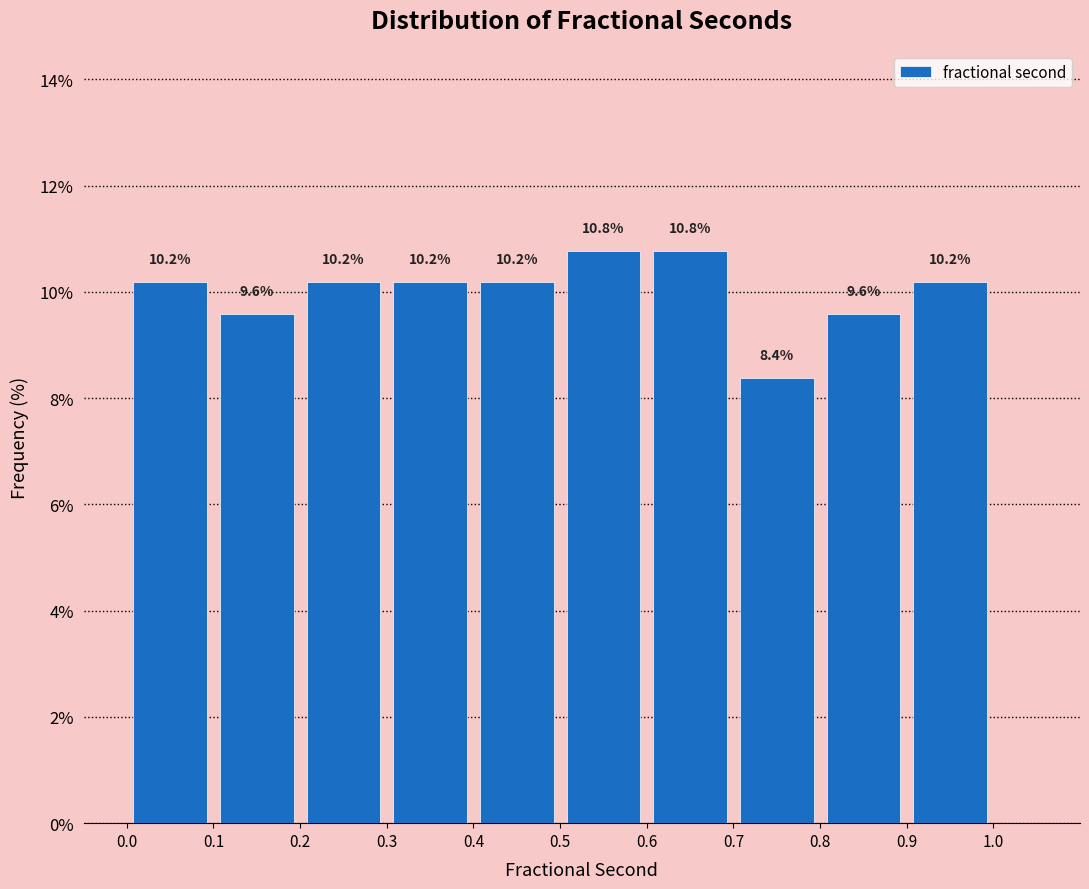

Reading left to right, list every bar in this chart as the range it spans on the x-axis followed by its height.

0.0 to 0.1: 10.2
0.1 to 0.2: 9.6
0.2 to 0.3: 10.2
0.3 to 0.4: 10.2
0.4 to 0.5: 10.2
0.5 to 0.6: 10.8
0.6 to 0.7: 10.8
0.7 to 0.8: 8.4
0.8 to 0.9: 9.6
0.9 to 1.0: 10.2